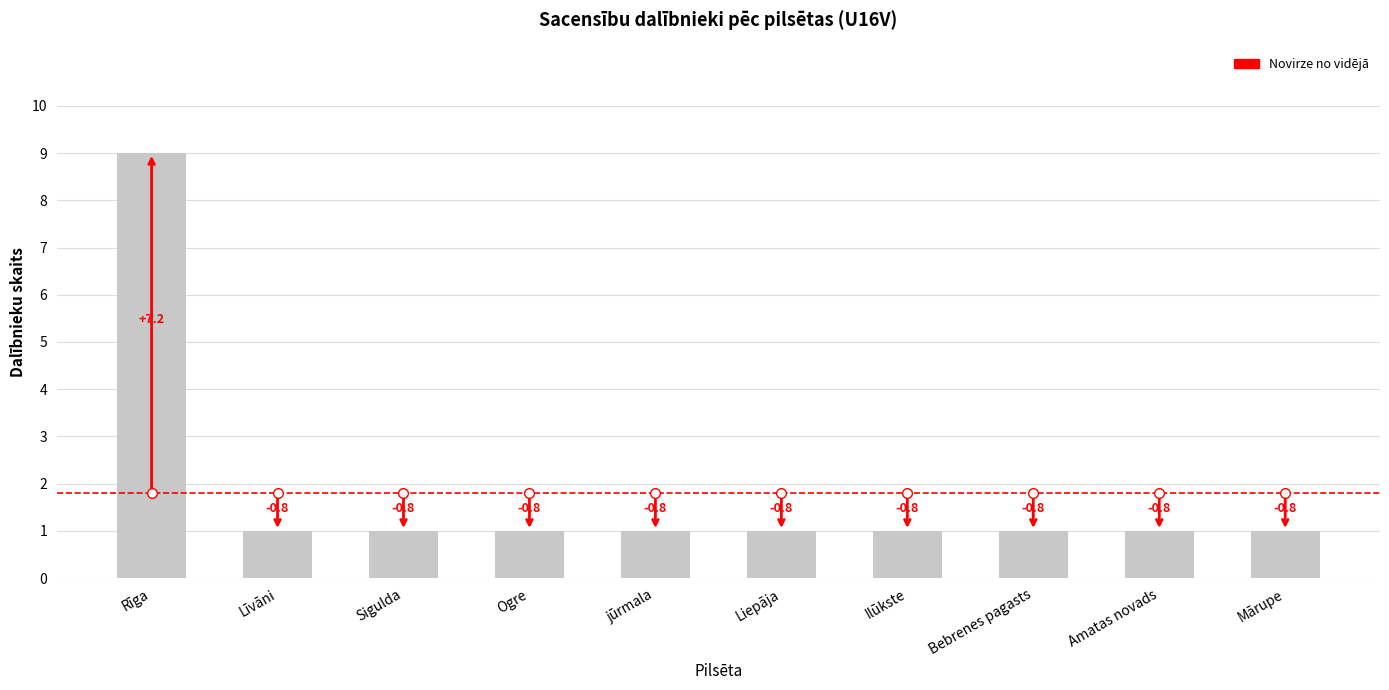

Which has a higher value, Rīga or Amatas novads?

Rīga